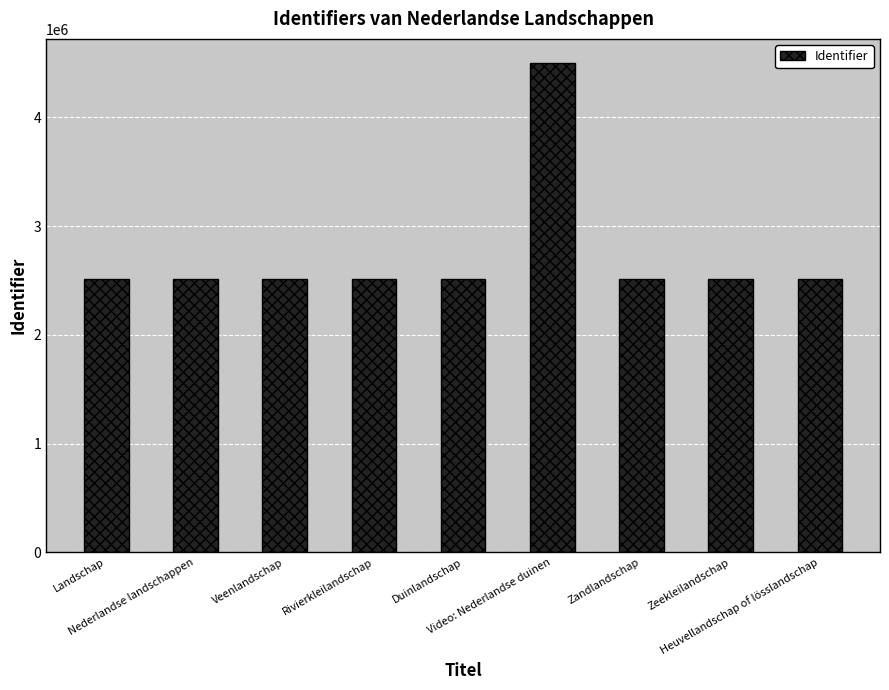

What is the minimum value shown in the chart?

2510642